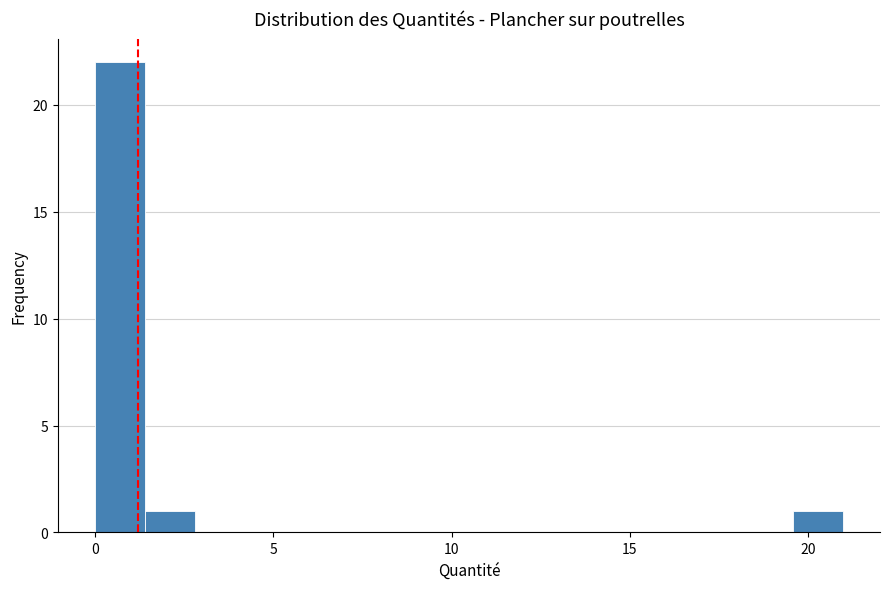

Read against the x-axis, roughly where is the centre of the tallest bar?

0.5